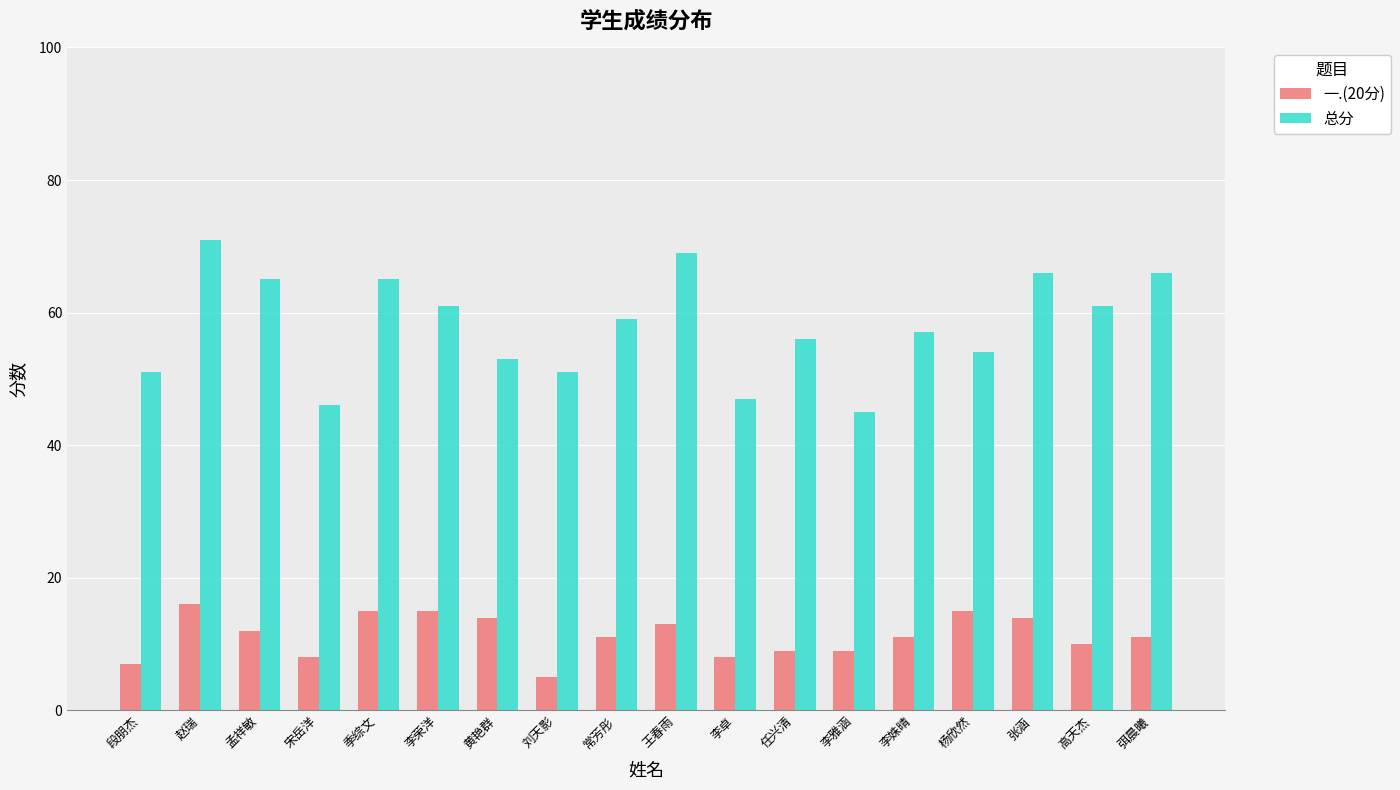

At 弭晨曦, list the series in order from smallest to largest.

一.(20分), 总分